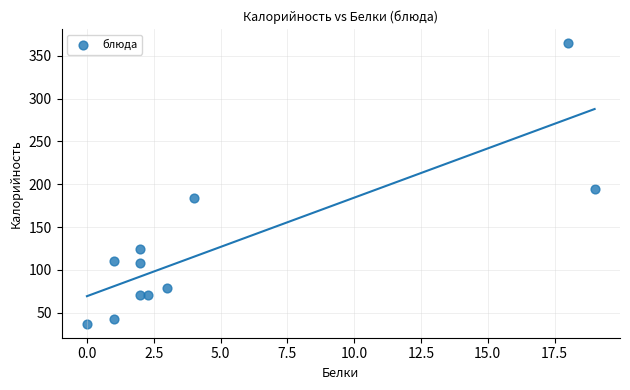

What Y value in the scatter plot is closest to 201?

194.0